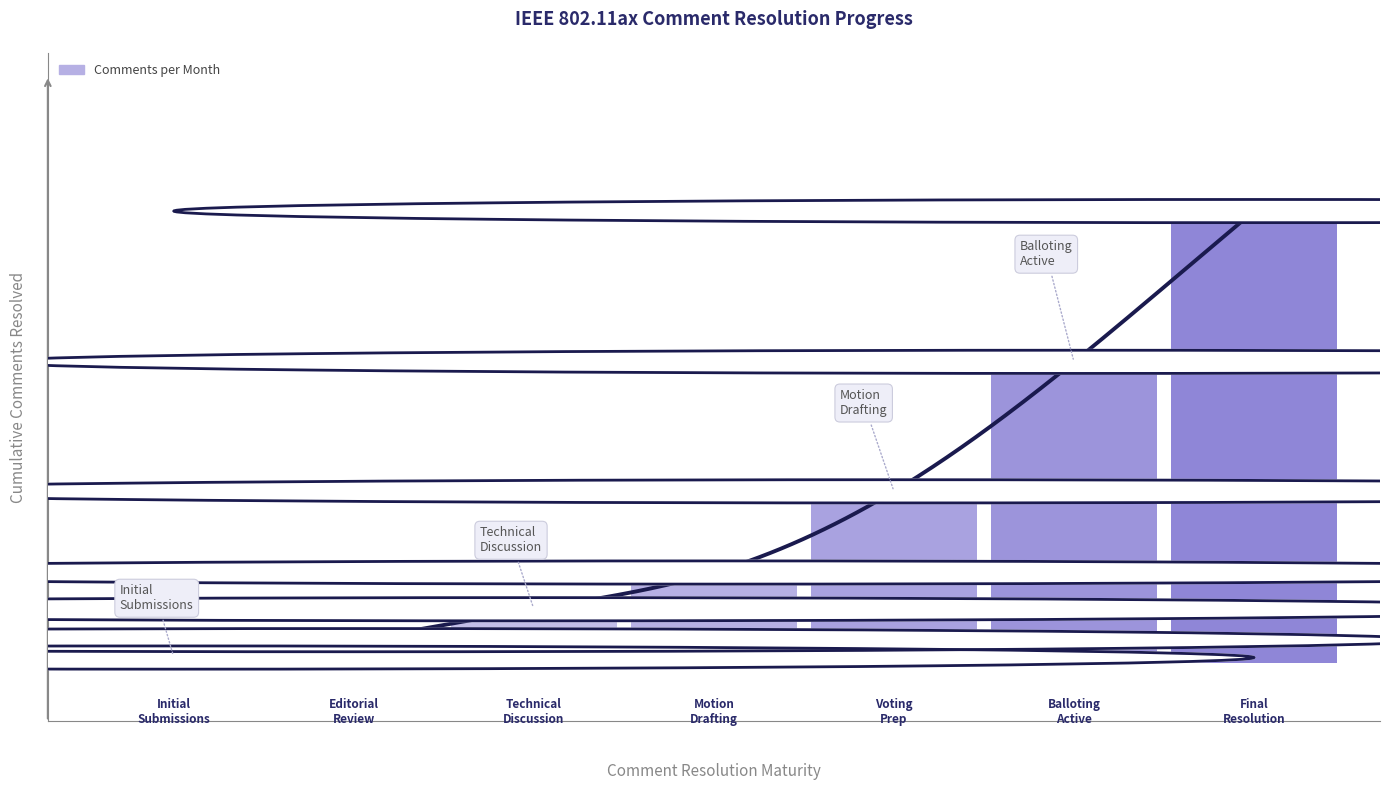

What is the minimum value shown in the chart?

3